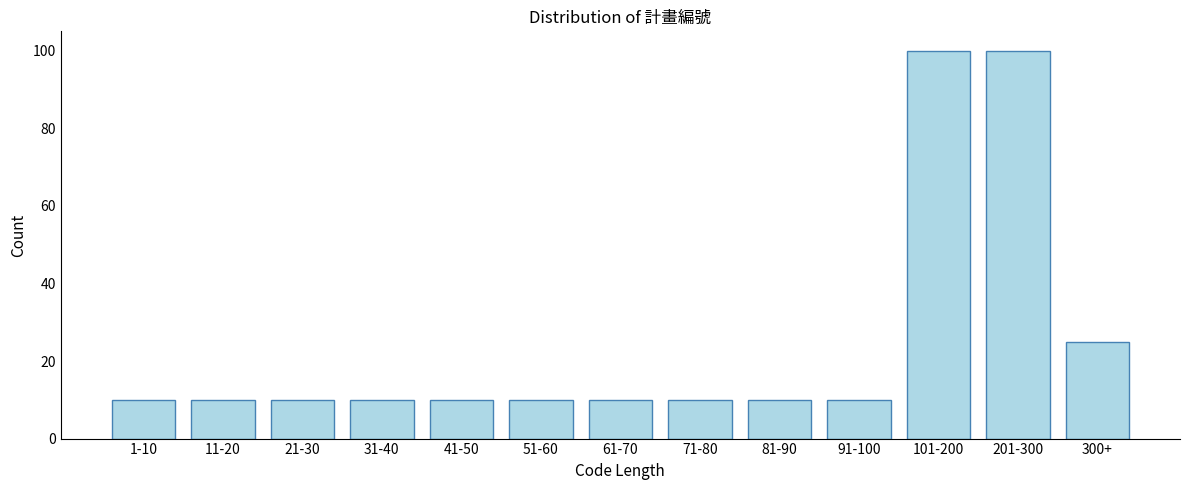

Reading right to left, what are all the values shown in this chart?

25	100	100	10	10	10	10	10	10	10	10	10	10